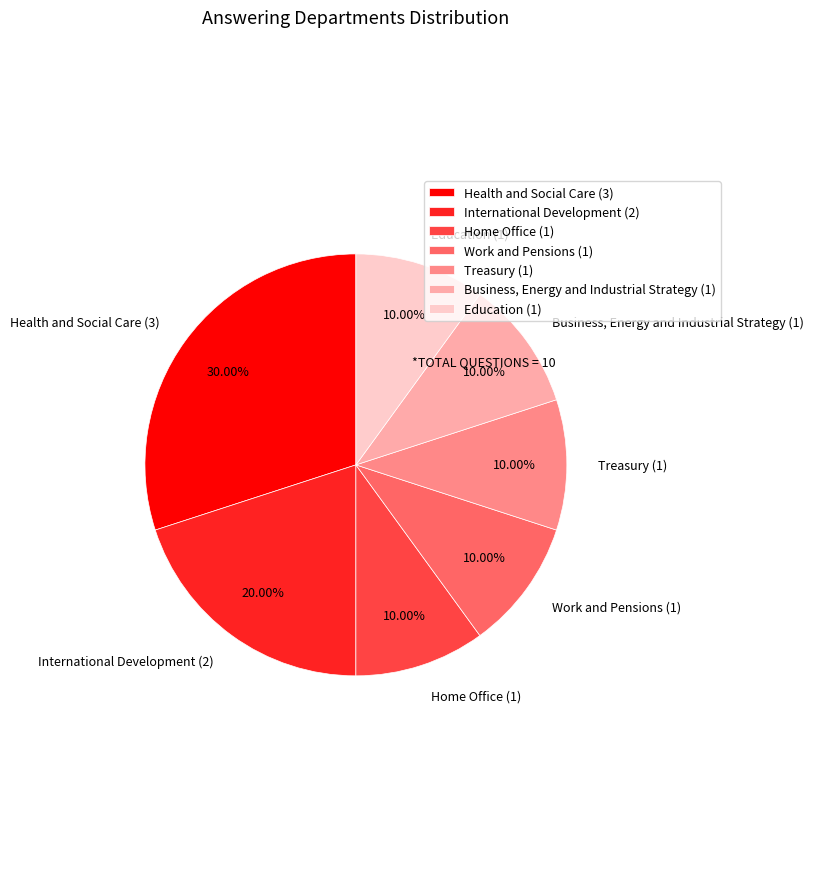

Combined, do Treasury and Home Office account for over 50%?

No